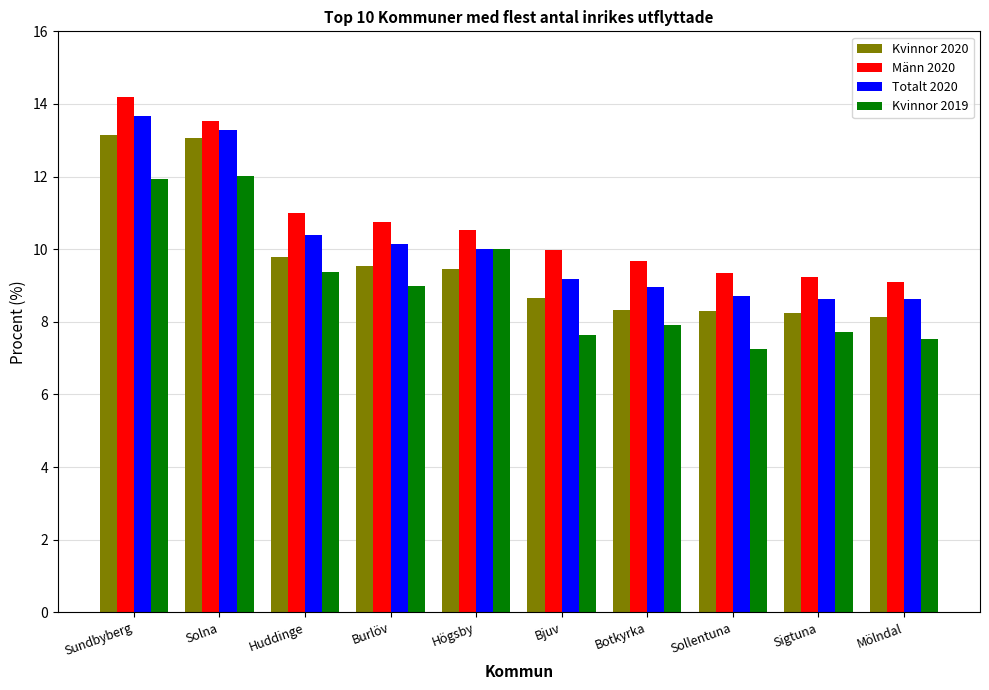

What is the maximum value shown in the chart?

14.2